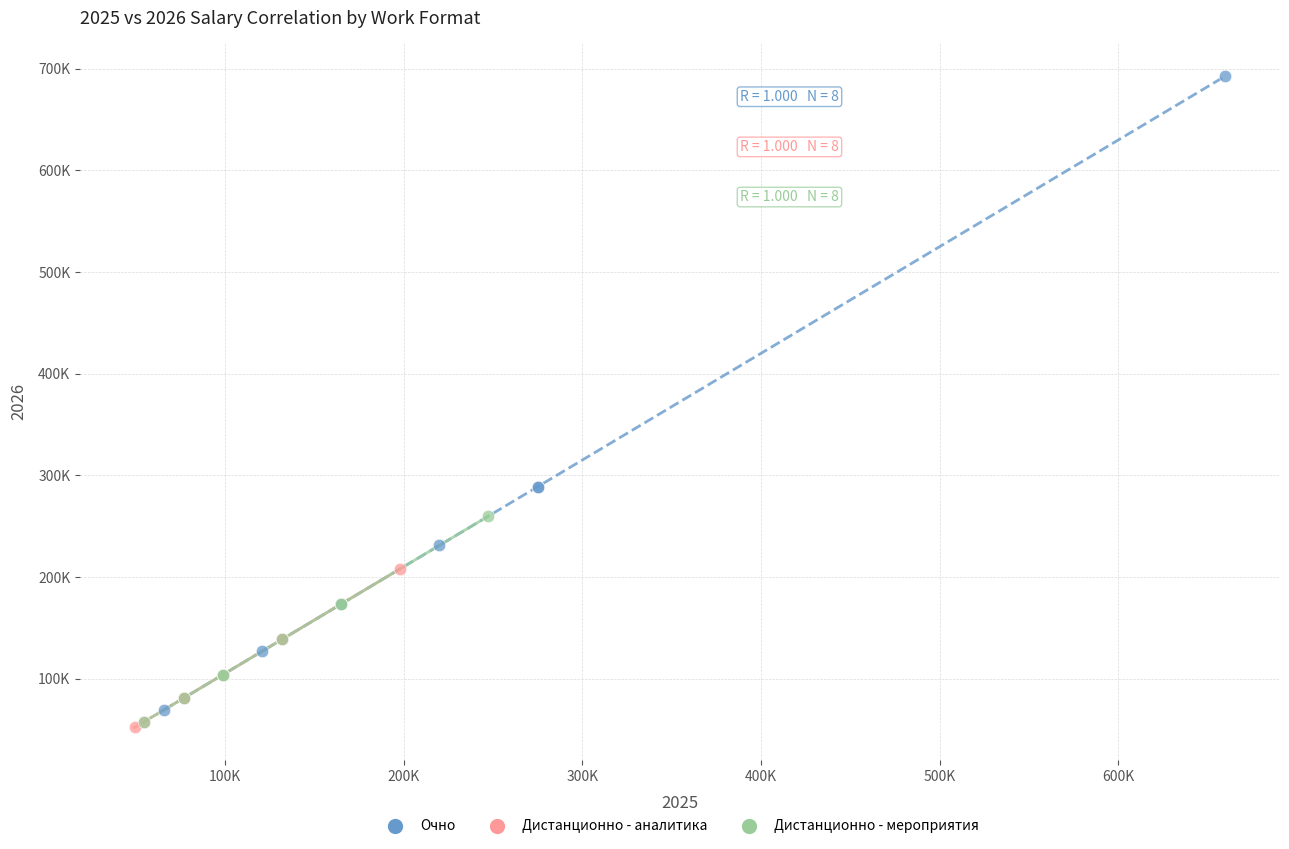

Which series contains the highest Y value?

Очно